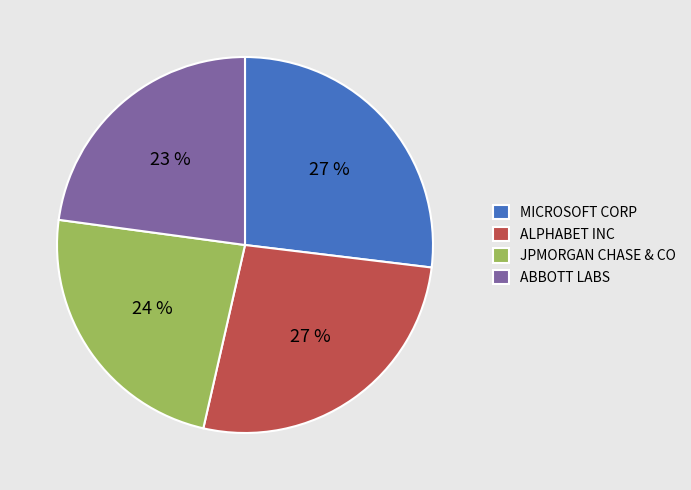

Is the sum of ALPHABET INC and MICROSOFT CORP greater than half?

Yes